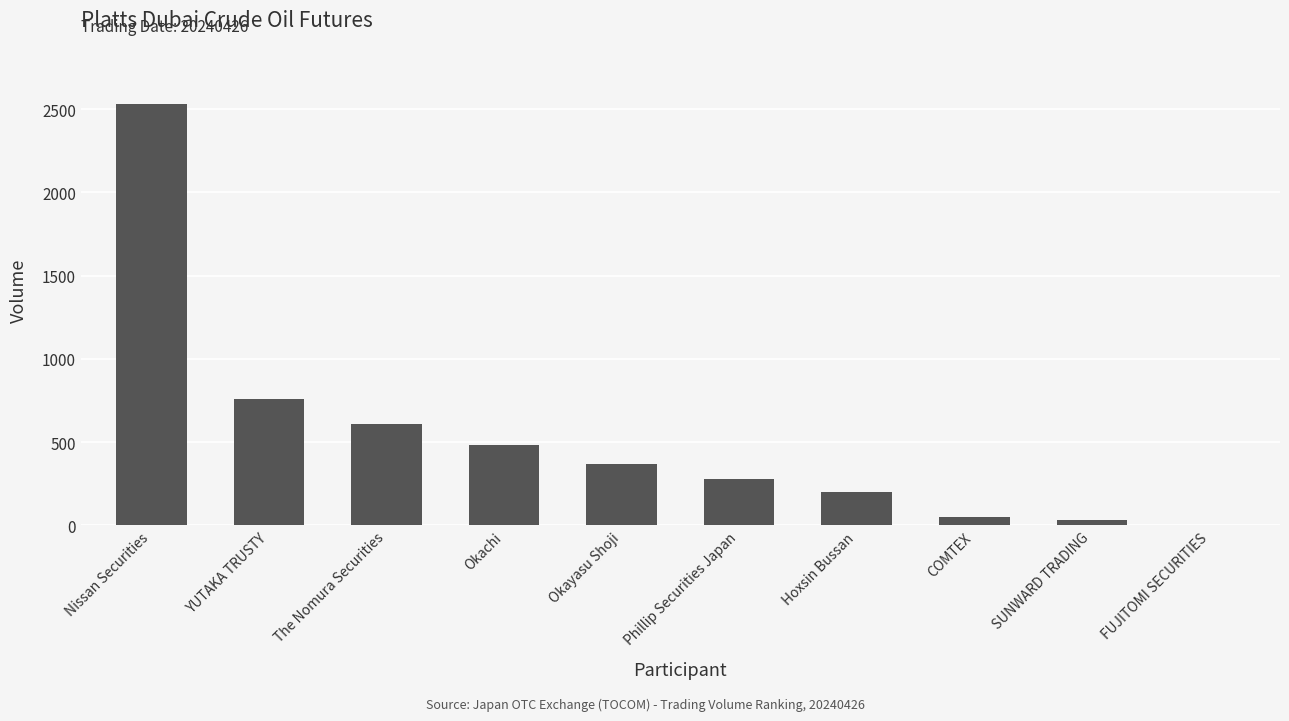

Is it true that the value at Nissan Securities is 2530?

True